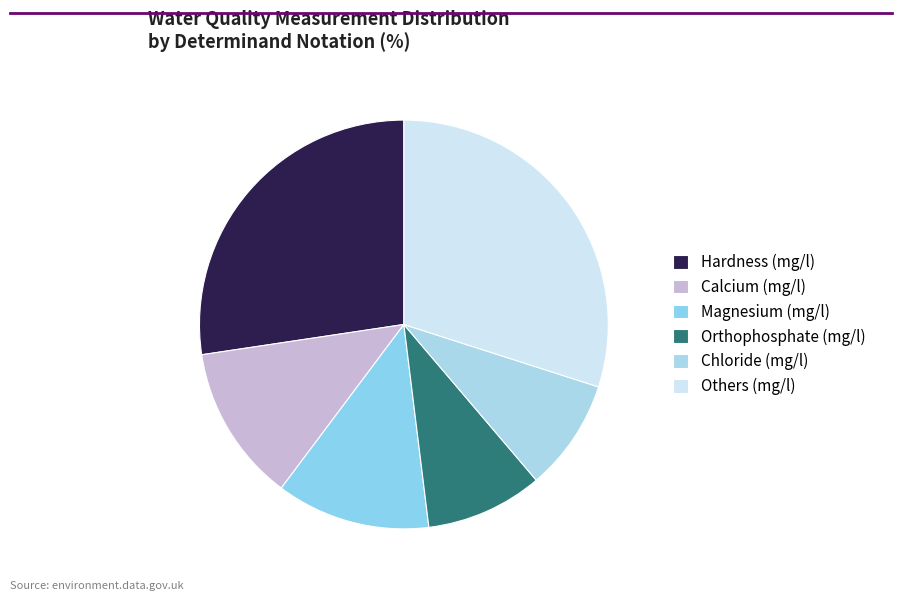

Which slice is the largest?

Others (mg/l)